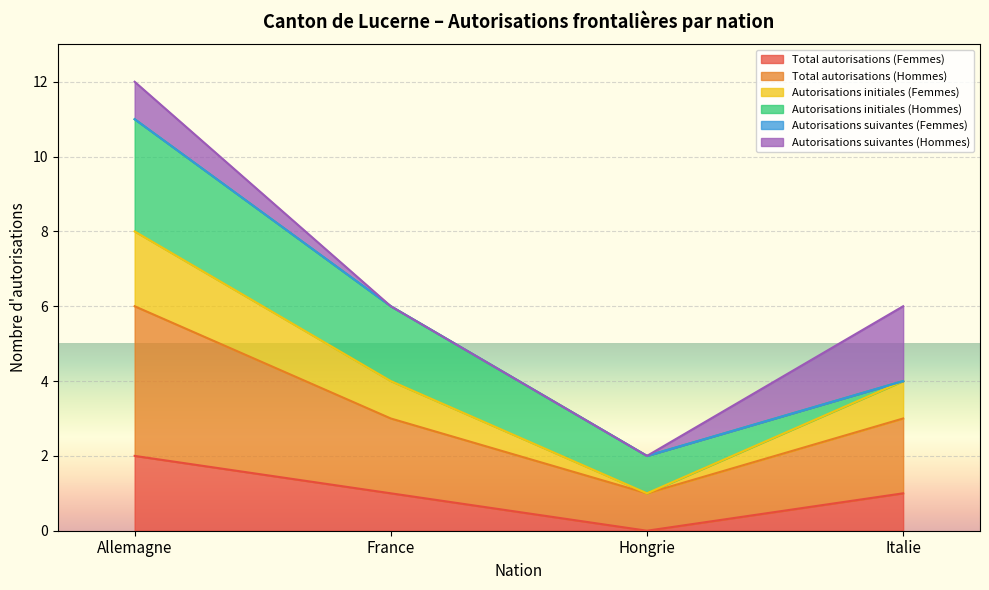

Does the chart display data point markers on the line(s)?

No